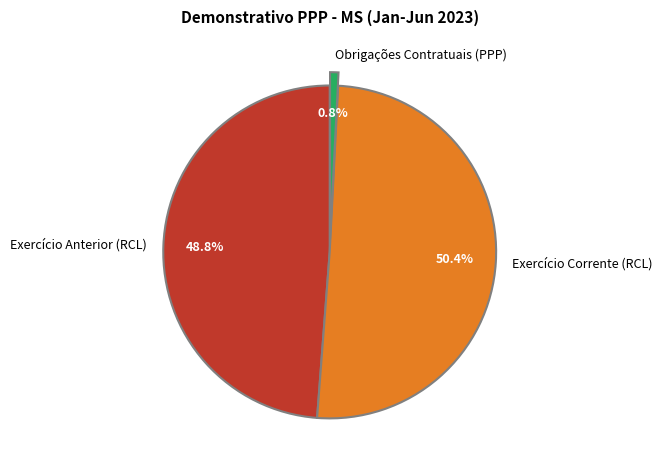

Which category accounts for the majority?

Exercício Corrente (RCL)